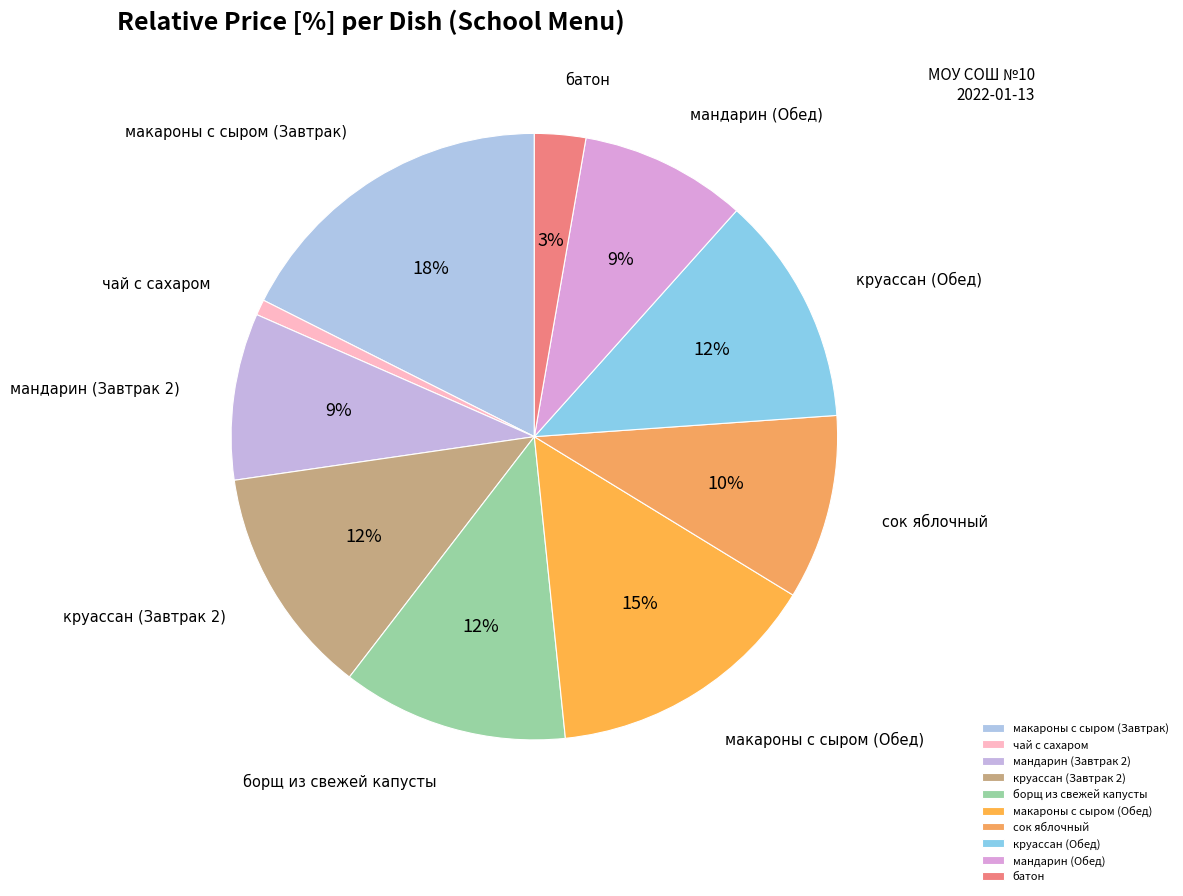

True or false: круассан (Завтрак 2) accounts for 2% of the total.

False